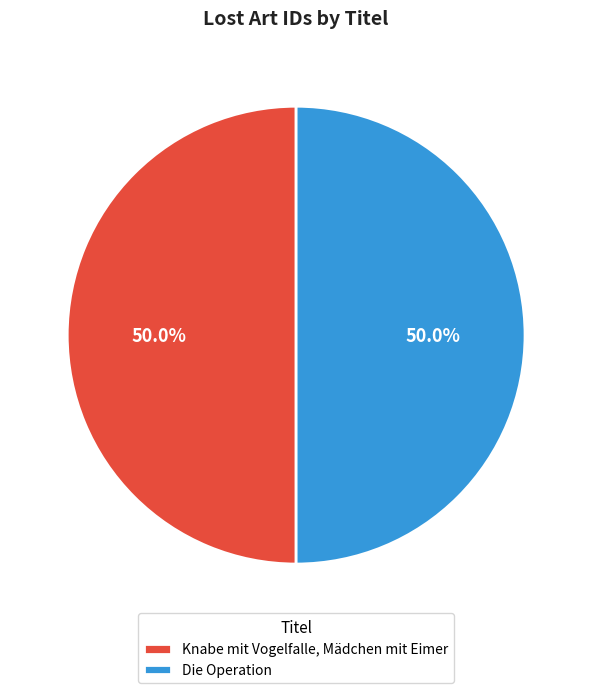

True or false: Die Operation accounts for 50% of the total.

True